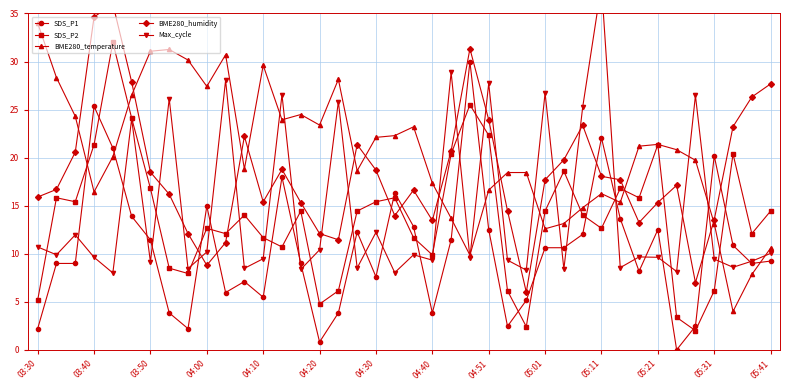

What is the sum of all BME280_temperature values?

820.2